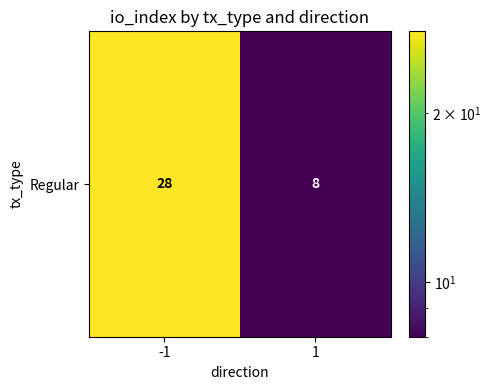

The value at -1 is 28. True or false?

True